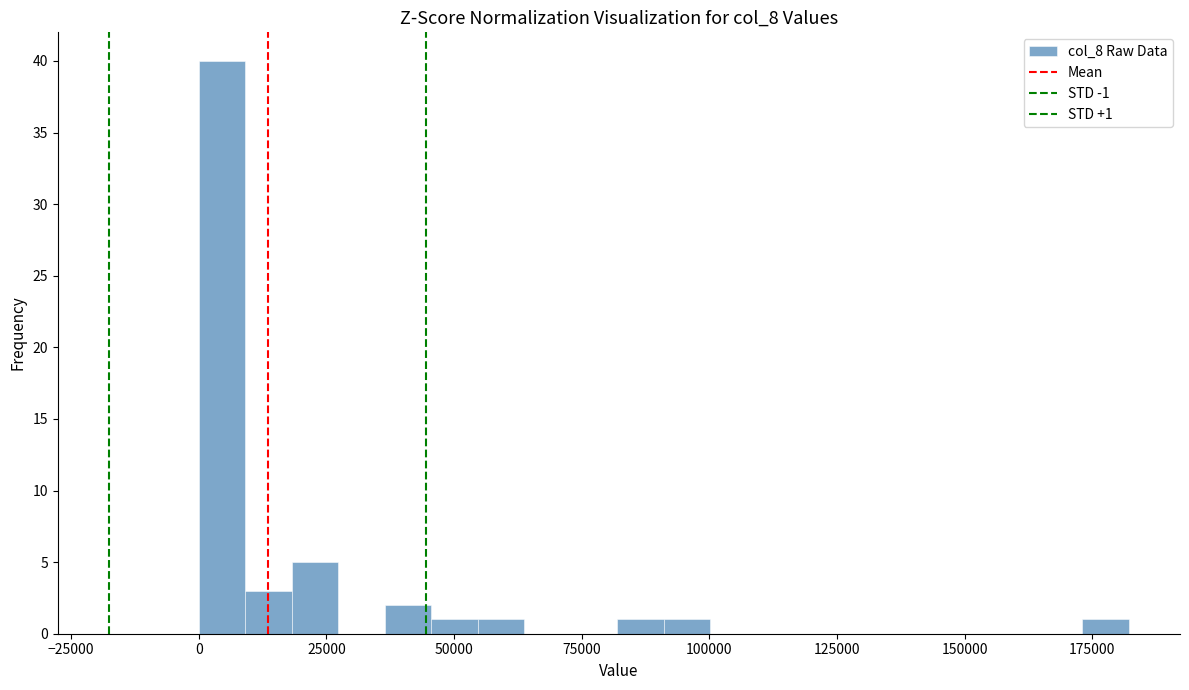

Read against the x-axis, roughly where is the centre of the tallest bar?

5000